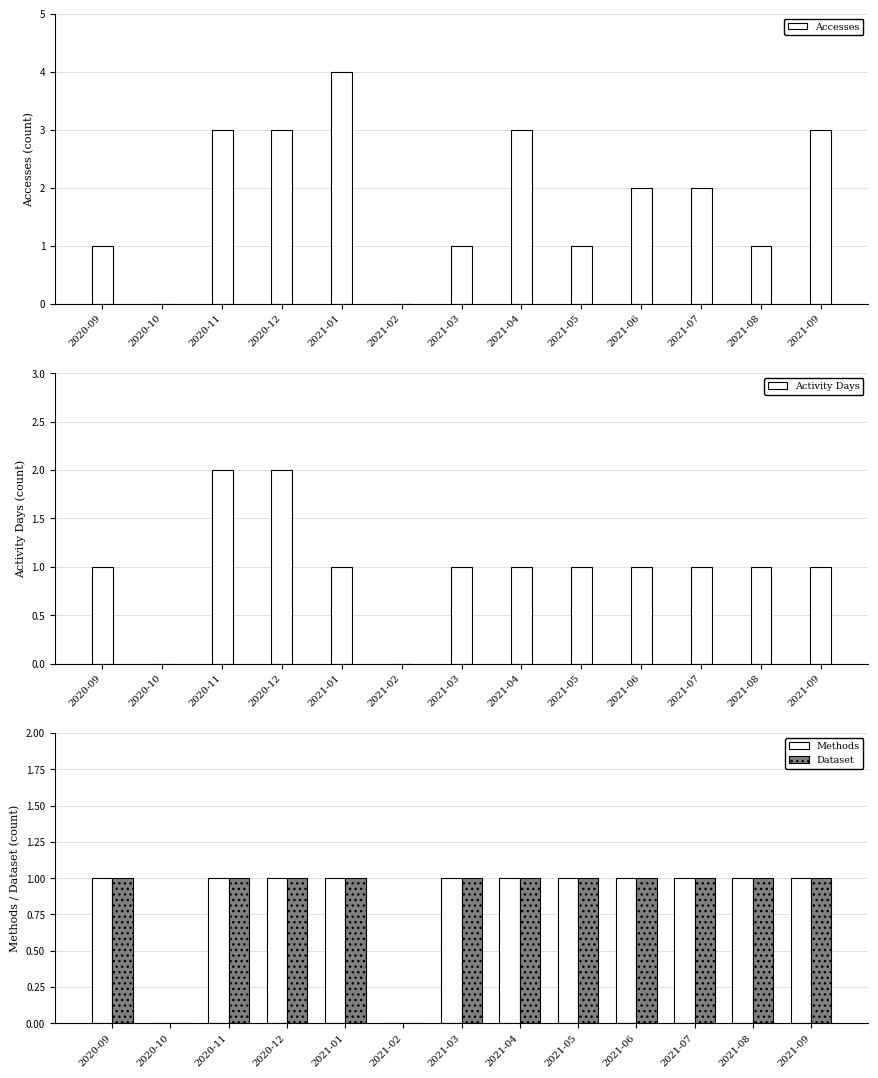

Rank the categories by Activity Days value from highest to lowest.

2020-11, 2020-12, 2020-09, 2021-01, 2021-03, 2021-04, 2021-05, 2021-06, 2021-07, 2021-08, 2021-09, 2020-10, 2021-02